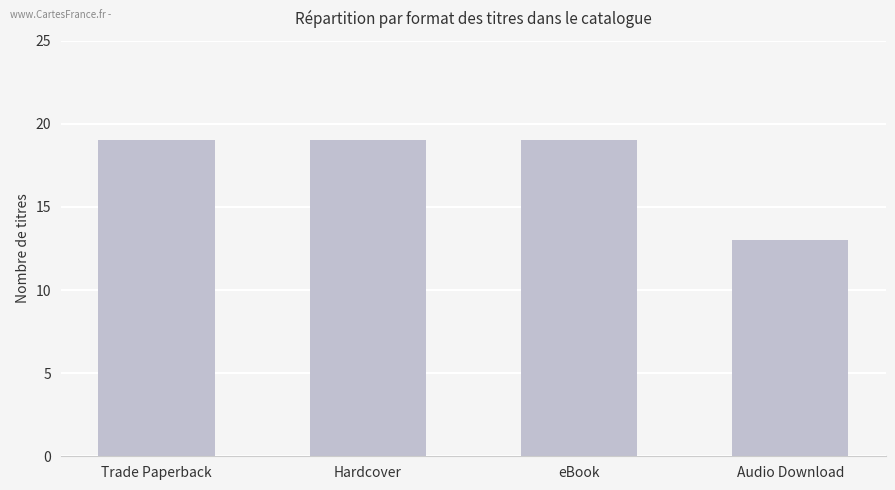

What is the difference between the maximum and minimum values?

6